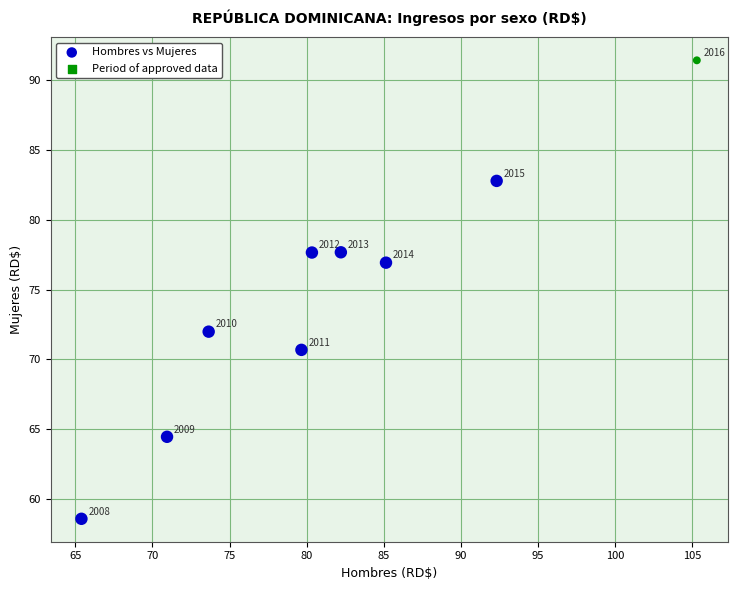

What Y value in the scatter plot is closest to 75?

76.9